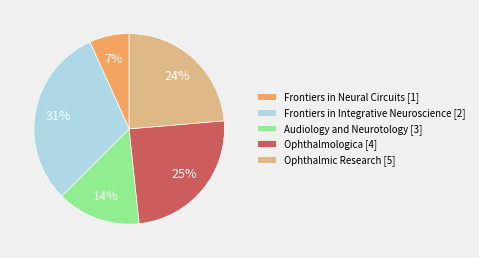

Is it true that Ophthalmologica [4] is 25% of the pie?

True